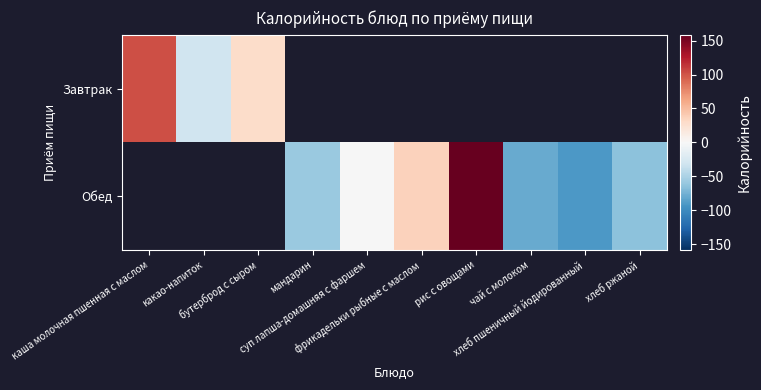

The Завтрак series shows 102.8 at каша молочная пшенная с маслом. True or false?

True